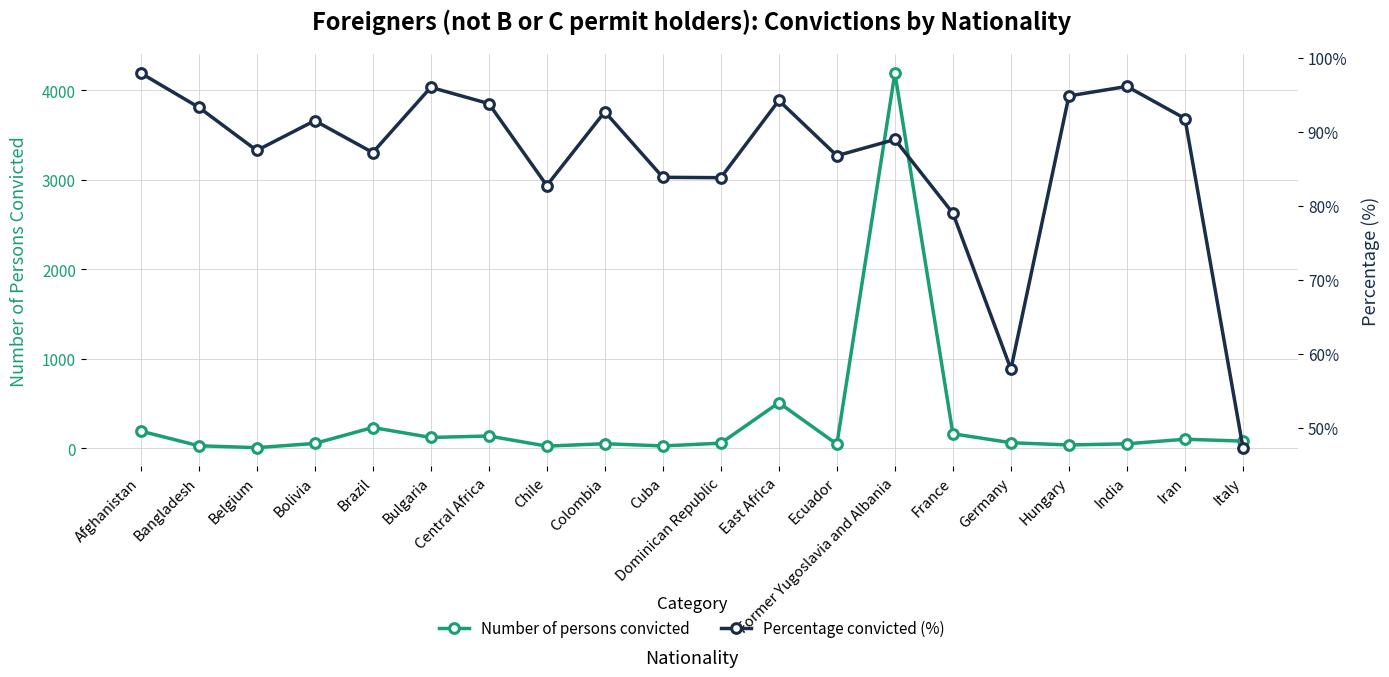

Which category has the highest value in the Percentage convicted (%) series?

Afghanistan